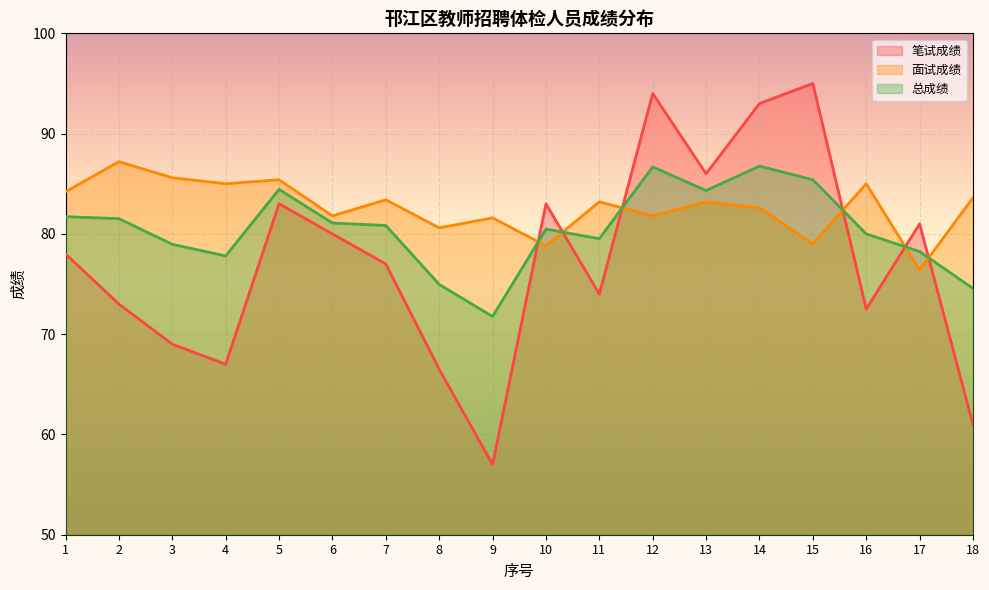

True or false: 笔试成绩 and 总成绩 cross at least once.

True